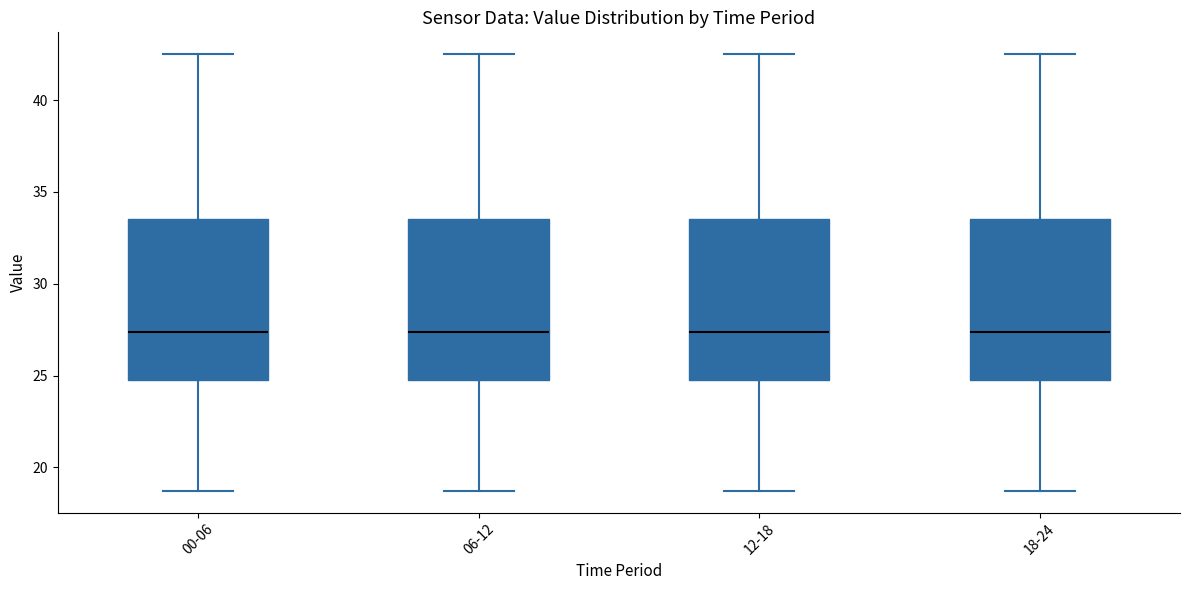

Where does the lower whisker of the box for 06-12 end on the y-axis? The values are not printed on the chart, so give them approximately, as read against the axis.

18.5